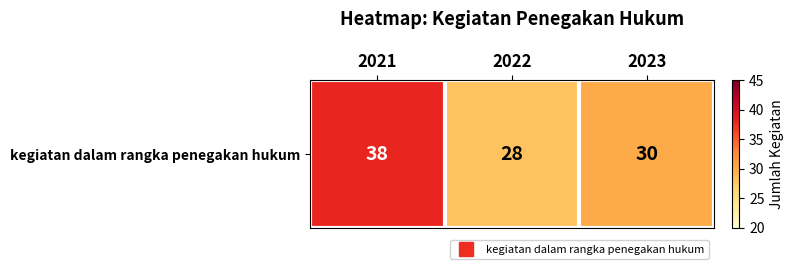

List the labels in order of value, smallest first.

2022, 2023, 2021